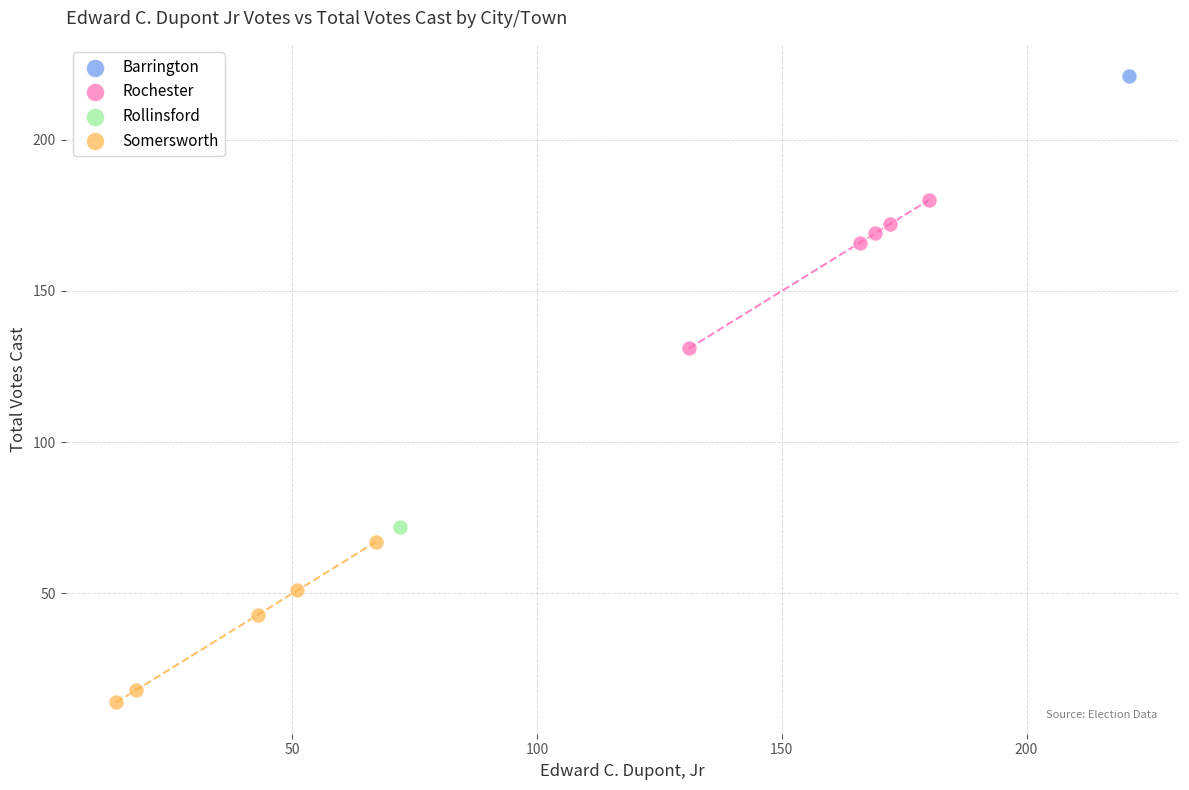

Which series reaches the maximum Y coordinate?

Barrington